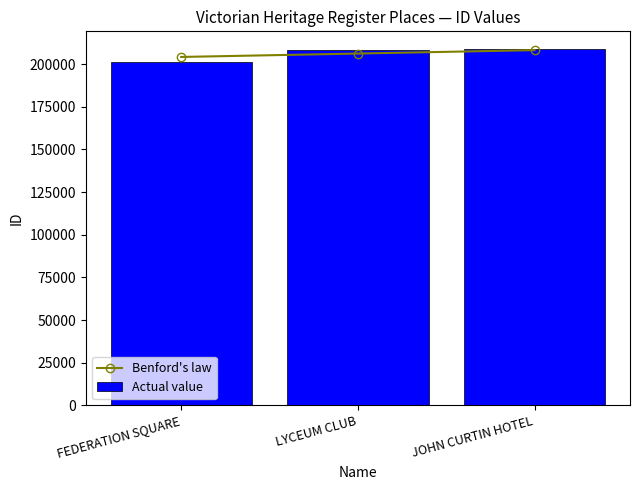

How many data points does each series have?

3